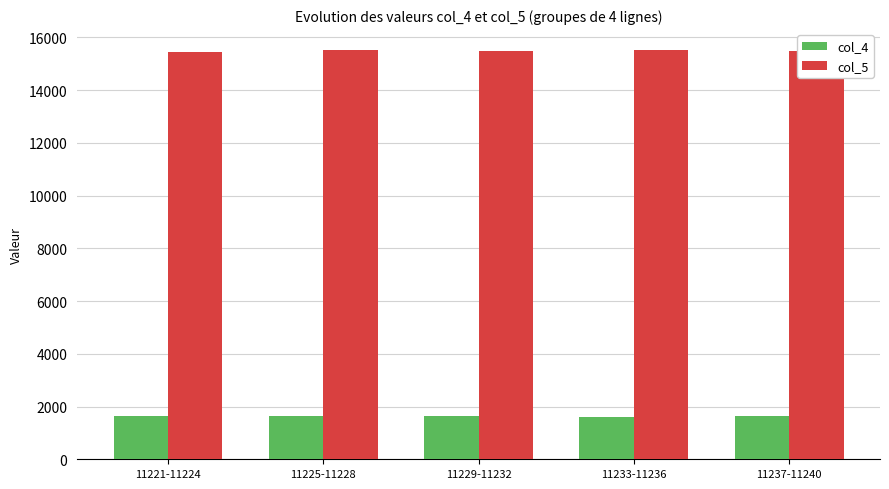

Rank the series at 11221-11224 from highest to lowest value.

col_5, col_4